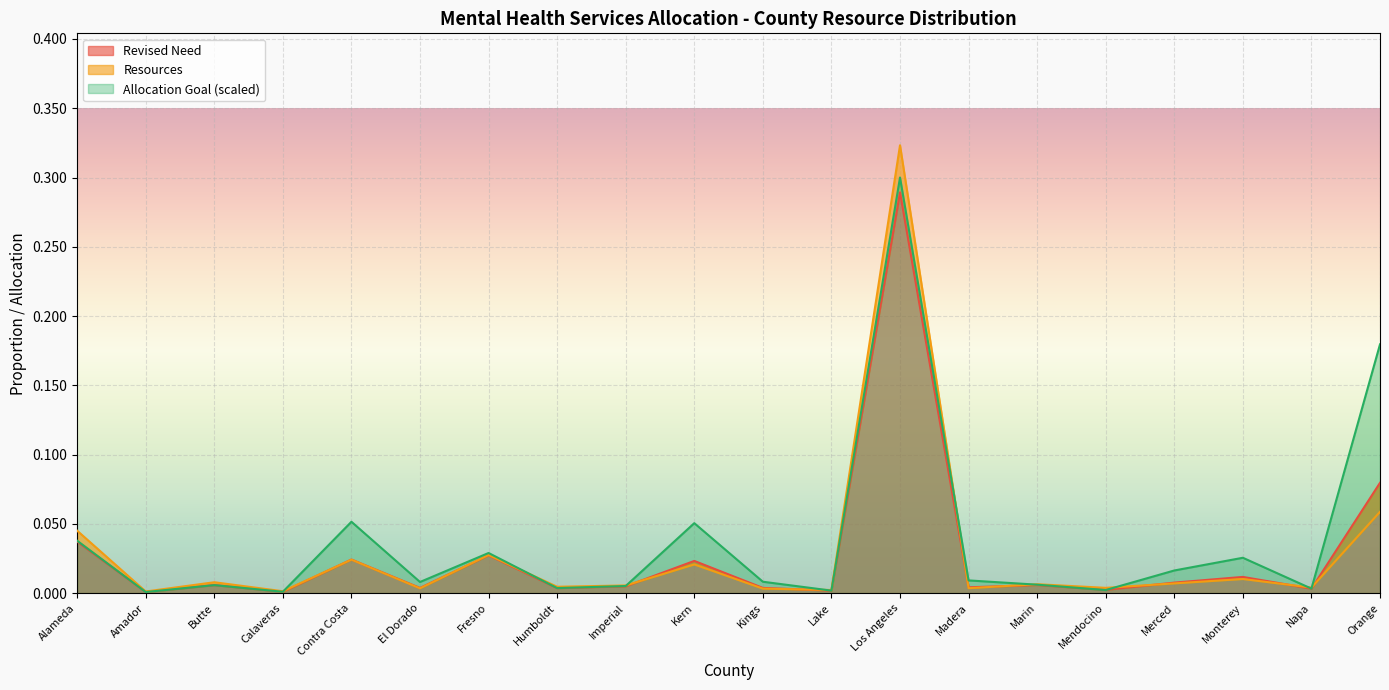

True or false: Revised Need and Resources cross at least once.

True